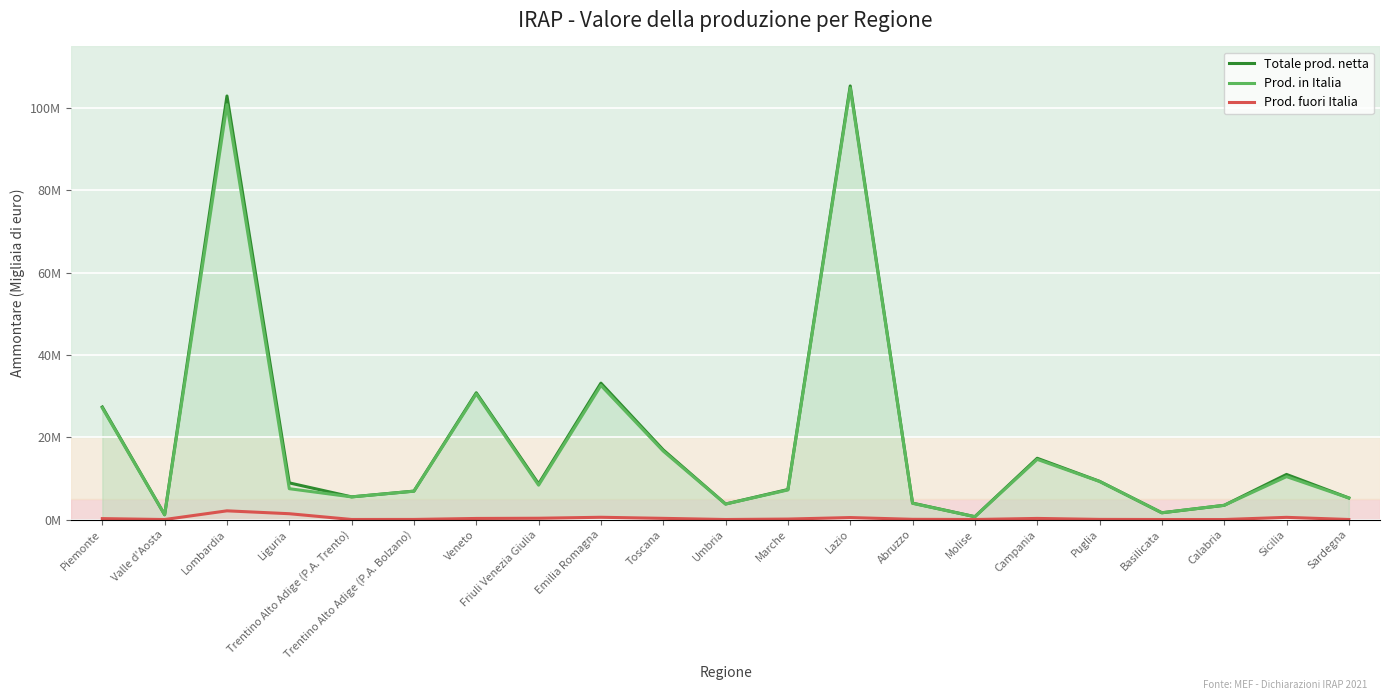

What is the value of the Prod. in Italia point at the 20th from the left?

10430064